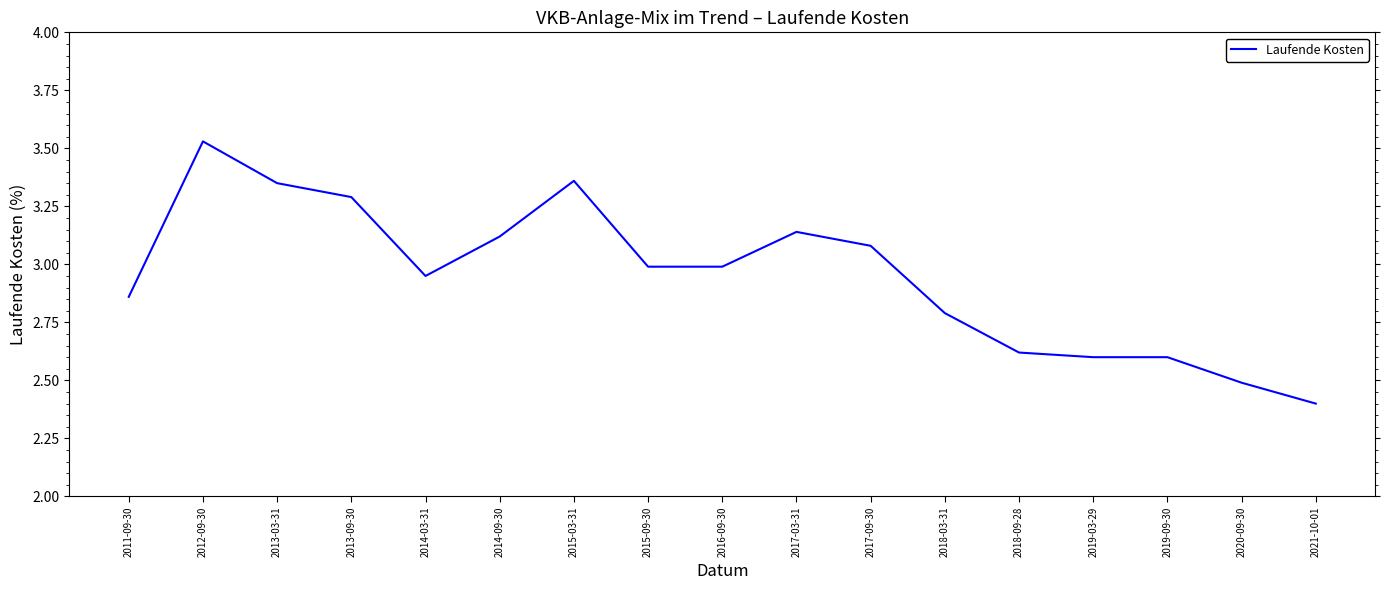

What is the smallest value displayed?

2.4